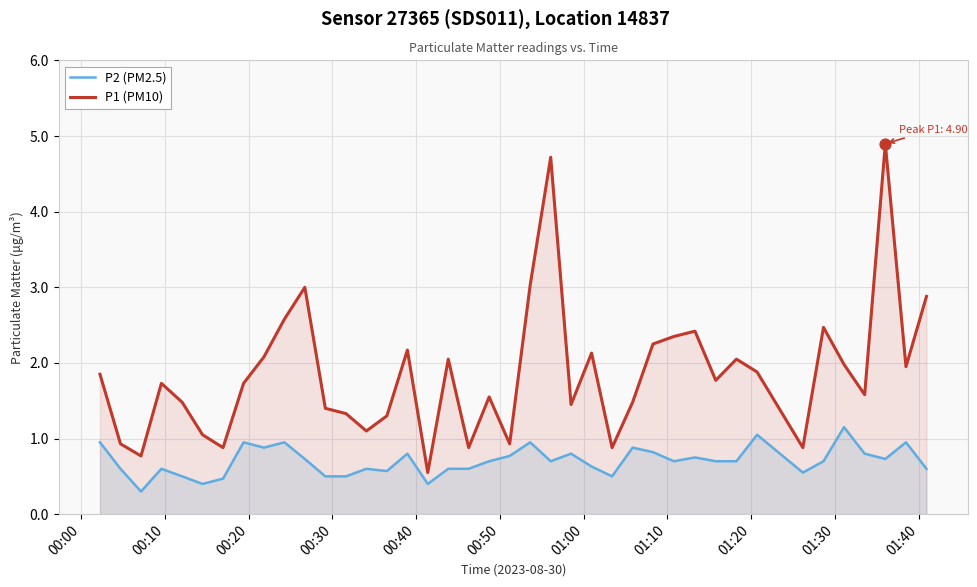

What are all the series names shown in the legend?

P2 (PM2.5), P1 (PM10)